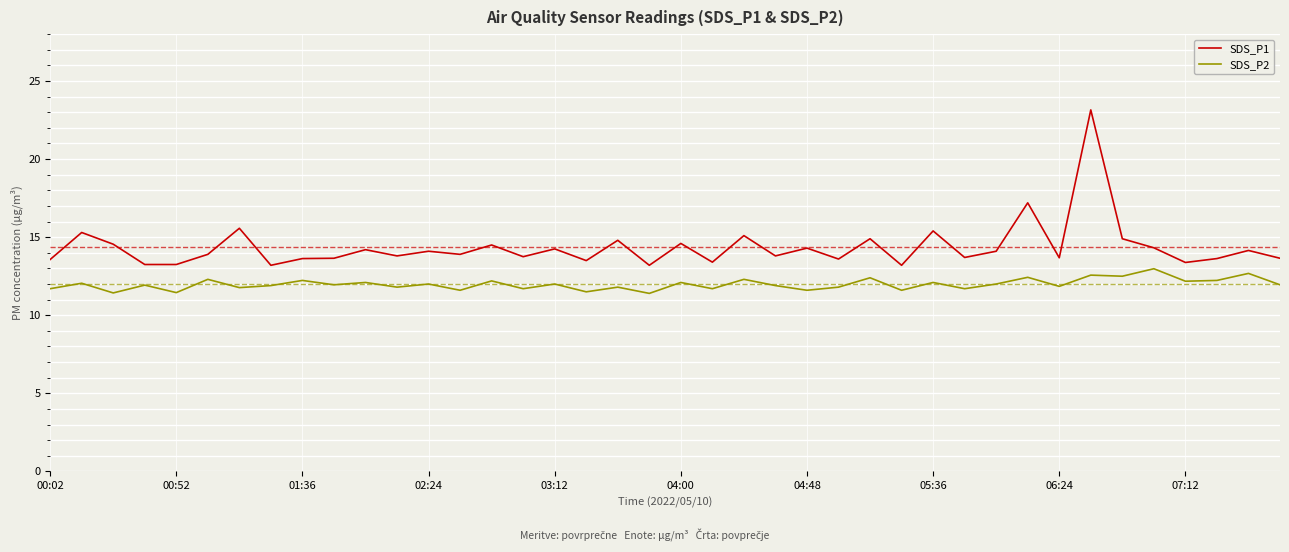

List the series in order of their overall mean, lowest first.

SDS_P2, SDS_P1